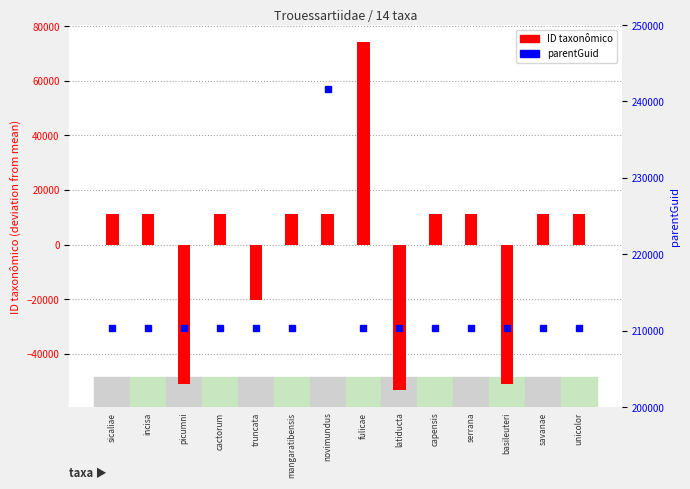

At which label does ID taxonômico reach its minimum?

latiducta